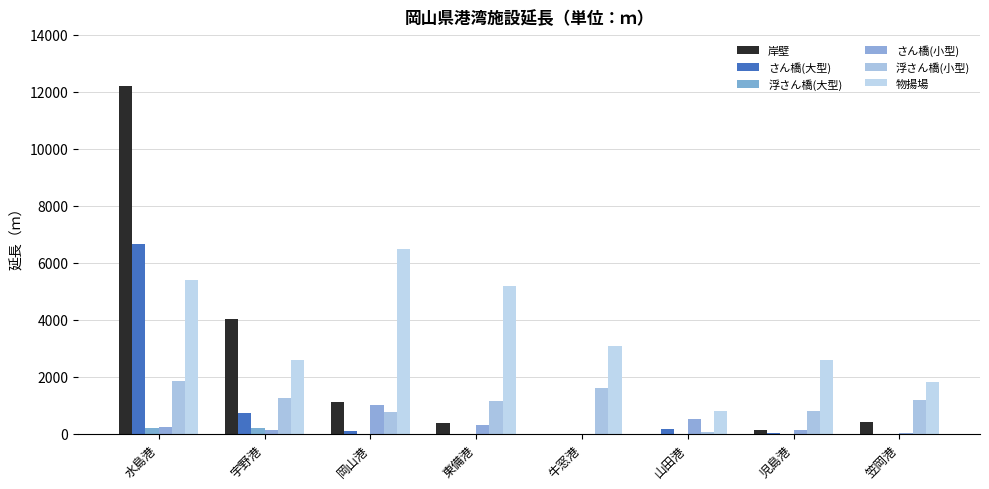

How many groups of bars are there?

8